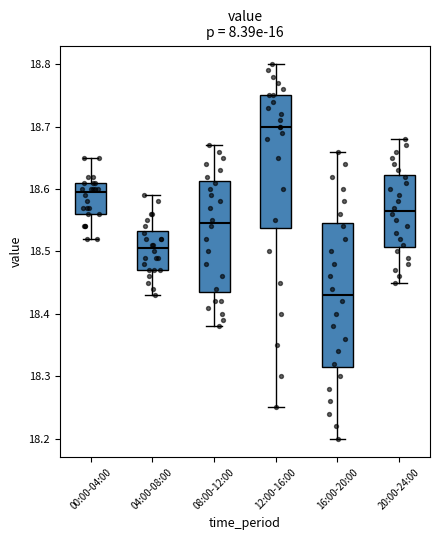

Reading left to right, transcribe this box plot: for each box, give where its median line is, the range the box spans, and where its two whiskers end, as read against the y-axis. The values are not printed on the chart, so give them approximately, as read against the axis.

00:00-04:00: median 18.60, box 18.56 to 18.61, whiskers 18.52 to 18.65
04:00-08:00: median 18.51, box 18.47 to 18.53, whiskers 18.43 to 18.59
08:00-12:00: median 18.55, box 18.44 to 18.61, whiskers 18.38 to 18.67
12:00-16:00: median 18.70, box 18.54 to 18.75, whiskers 18.25 to 18.80
16:00-20:00: median 18.43, box 18.32 to 18.55, whiskers 18.20 to 18.66
20:00-24:00: median 18.57, box 18.51 to 18.62, whiskers 18.45 to 18.68